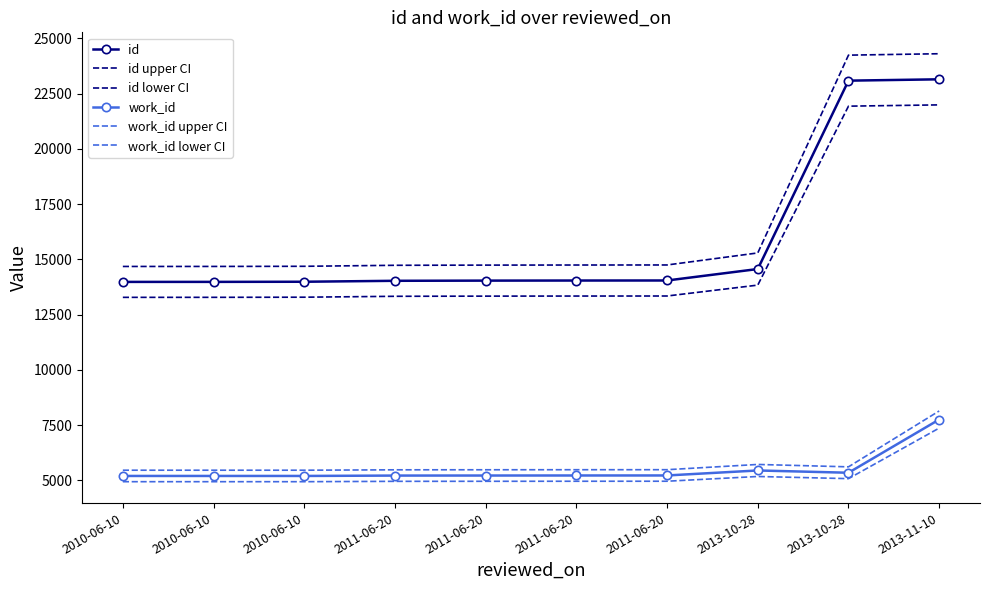

What is the maximum value for id lower CI?

21991.5